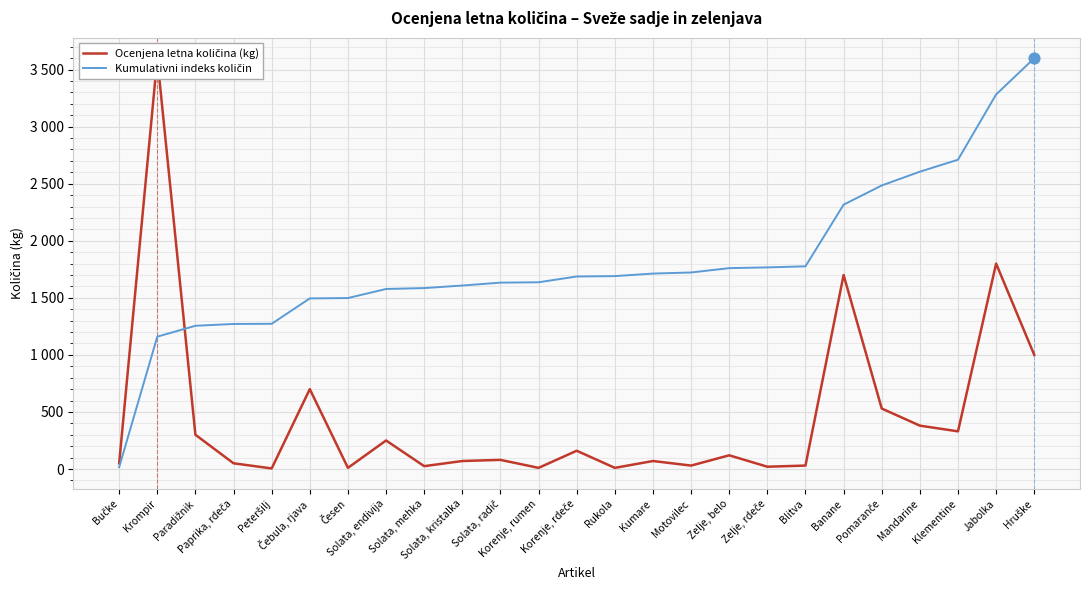

At which category is the sum across all series the highest?

Jabolka